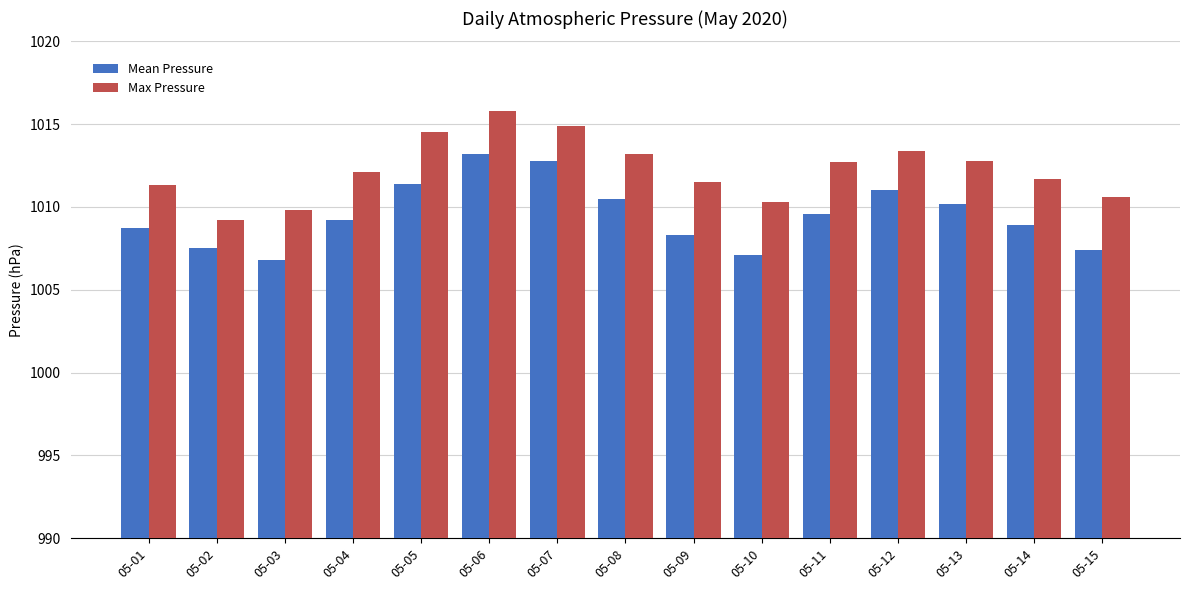

Which series changed the most between 05-08 and 05-14?

Mean Pressure